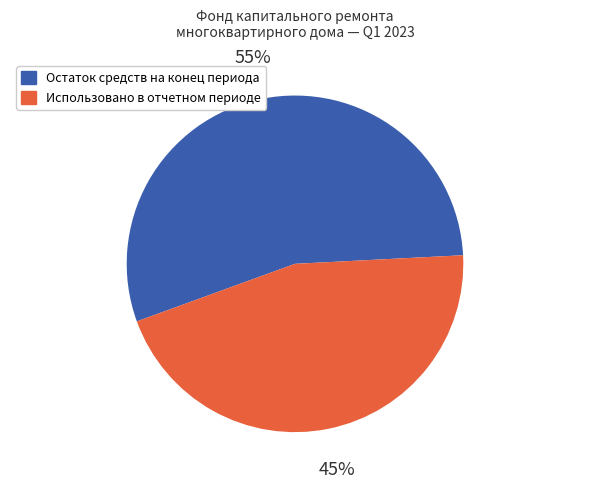

To the nearest percent, what percentage of the pie is Использовано в отчетном периоде?

45%